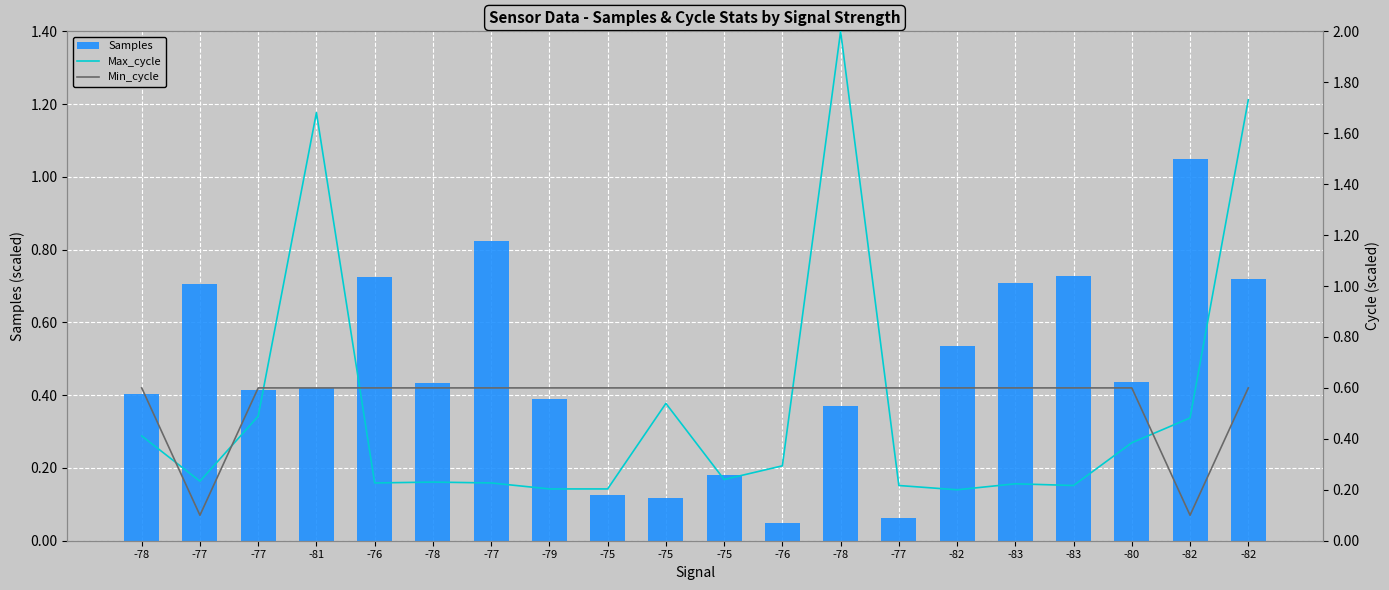

Which category has the highest value in the Samples series?

-82